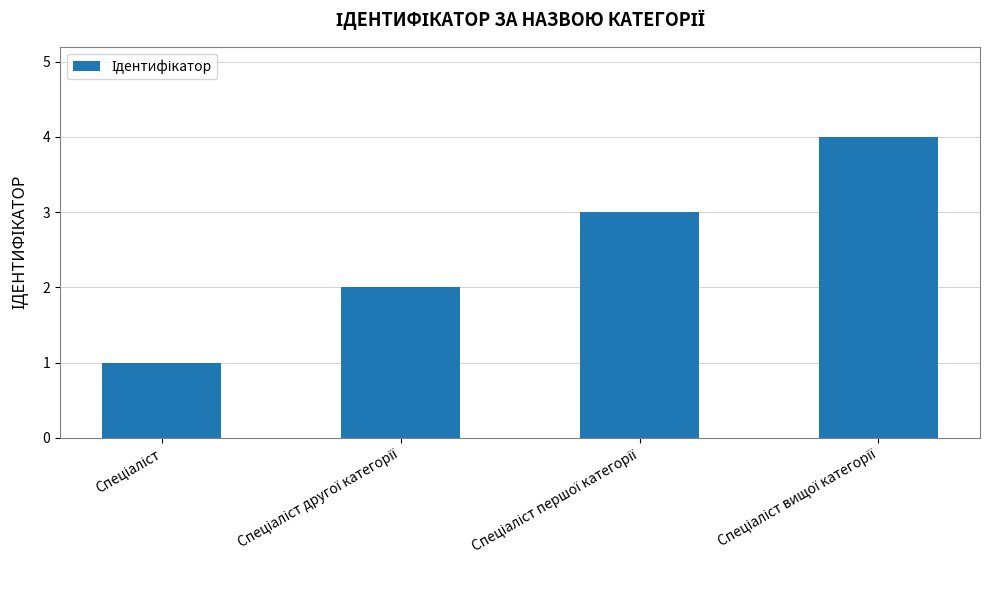

What is the maximum value shown in the chart?

4